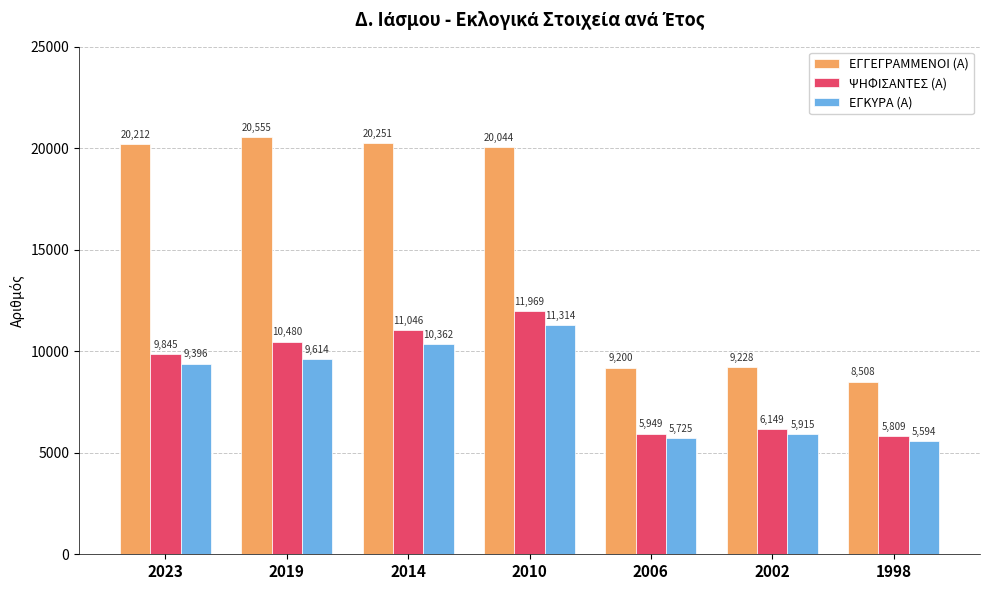

How many values in the ΕΓΚΥΡΑ (Α) series are below 9396?

3